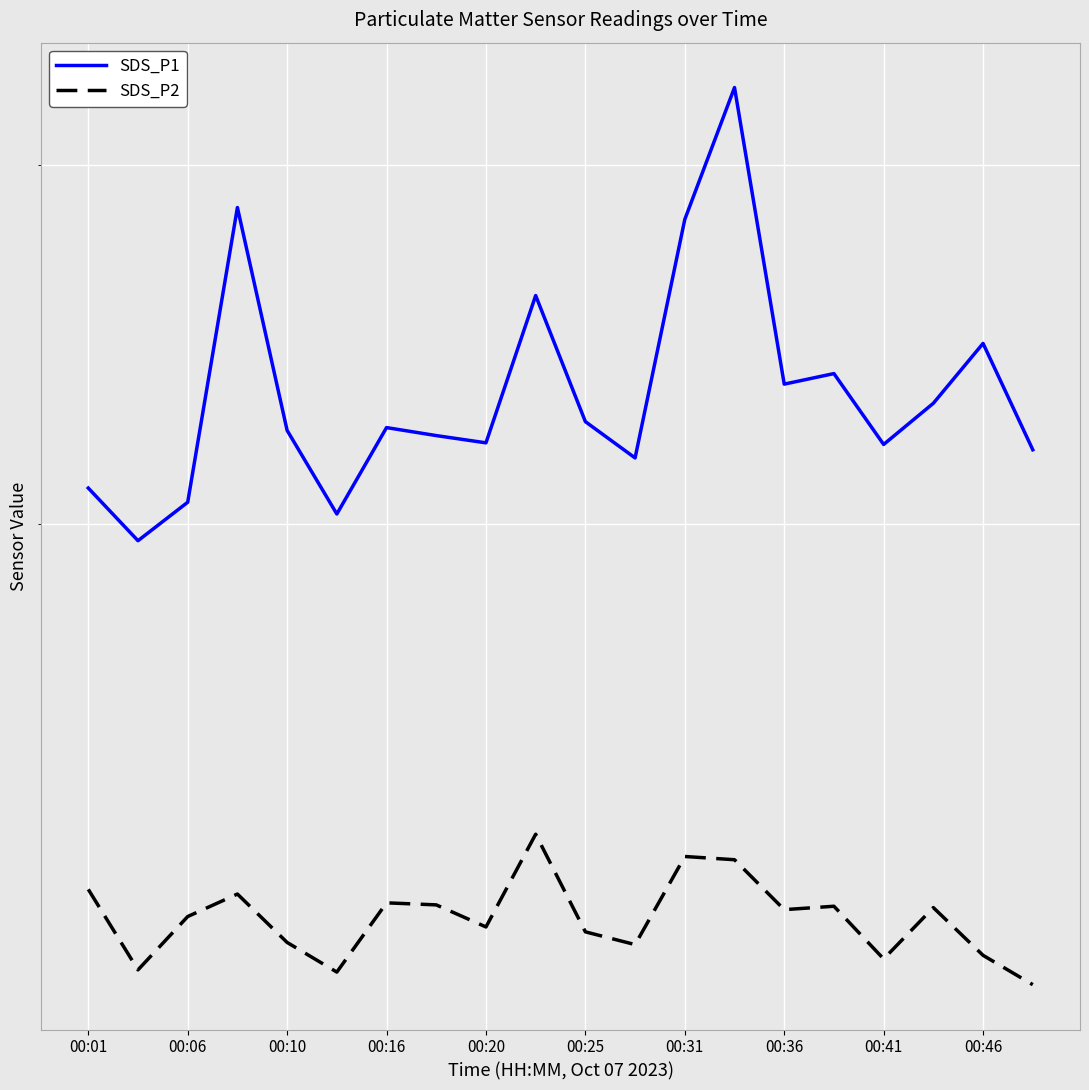

True or false: SDS_P2 and SDS_P1 intersect in this chart.

False